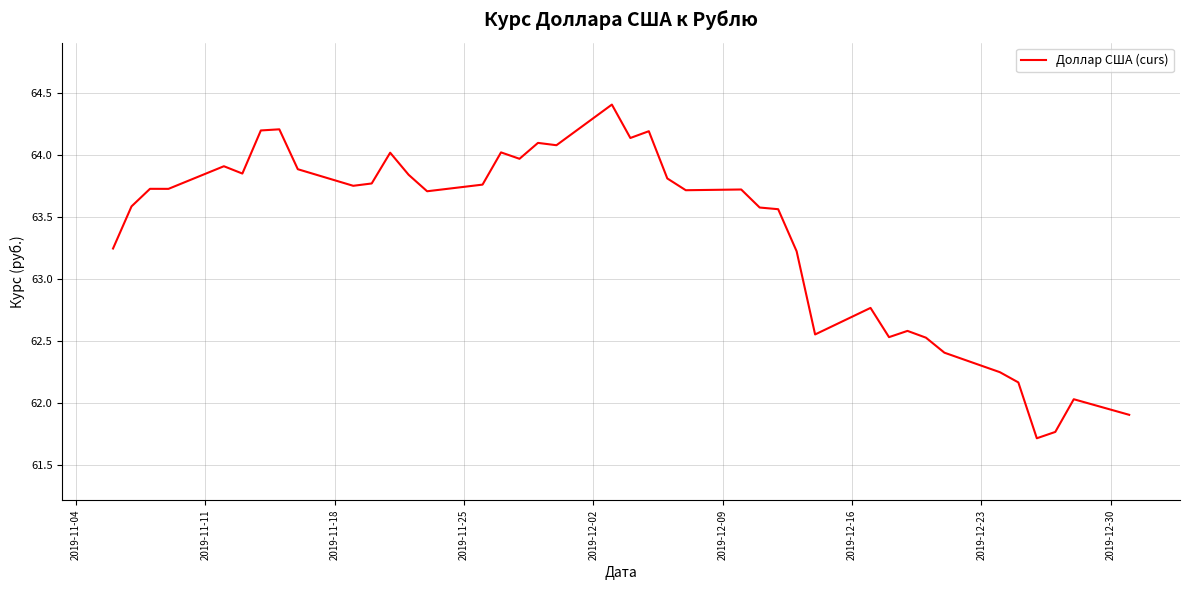

What is the minimum value shown in the chart?

61.7